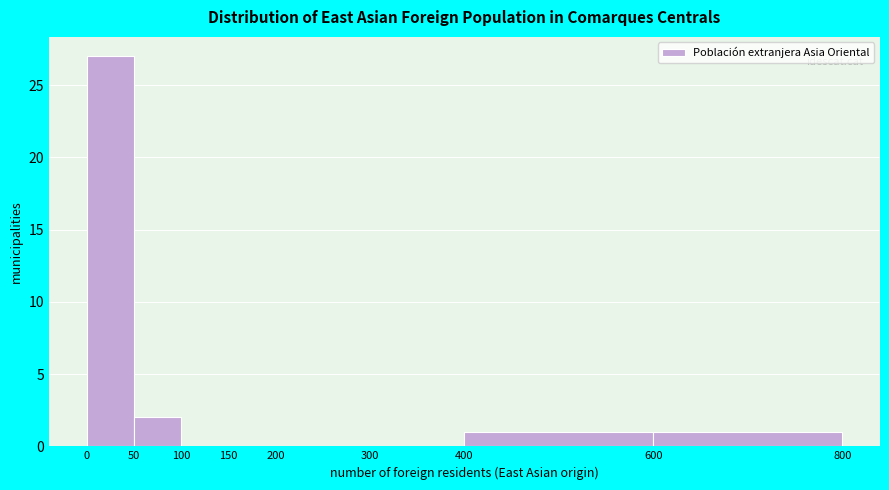

How tall is the bar that spans 0 to 50 on the x-axis? The values are not printed on the chart, so give them approximately, as read against the axis.

27